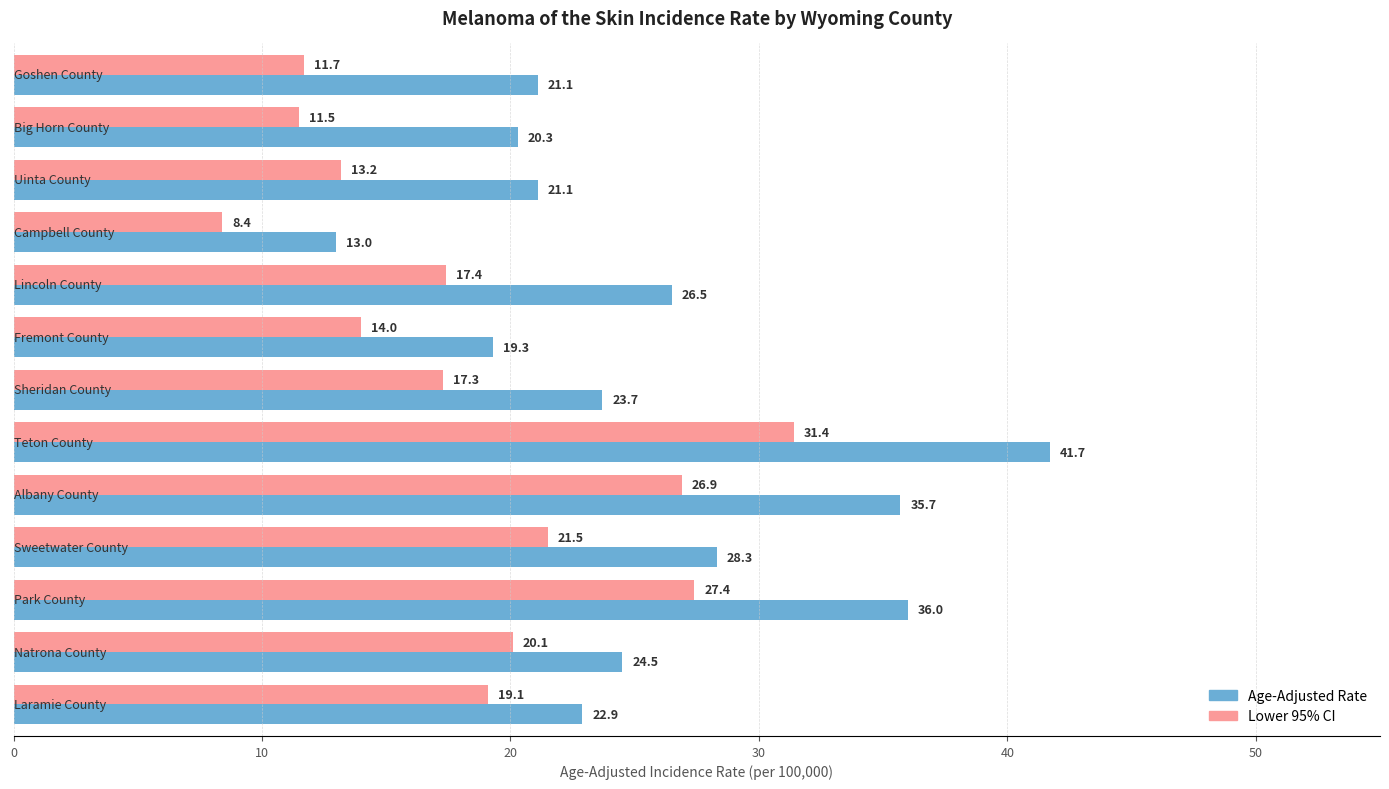

What is the minimum value for Lower 95% CI?

8.4